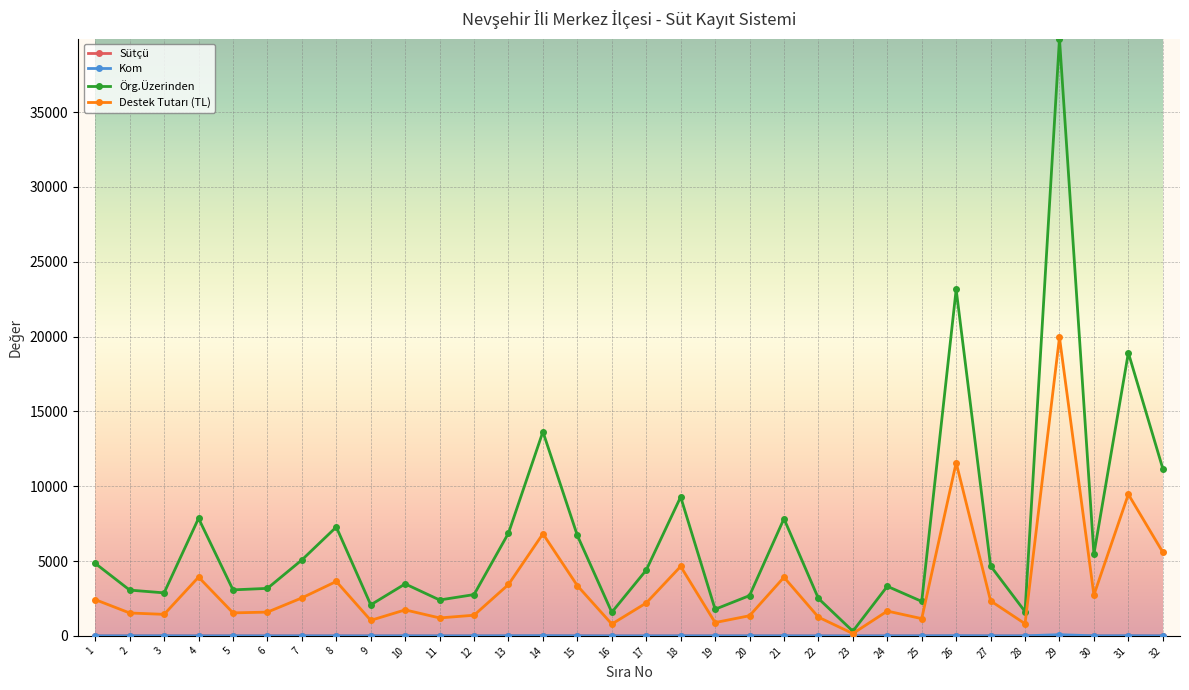

How many distinct data groups are displayed?

4